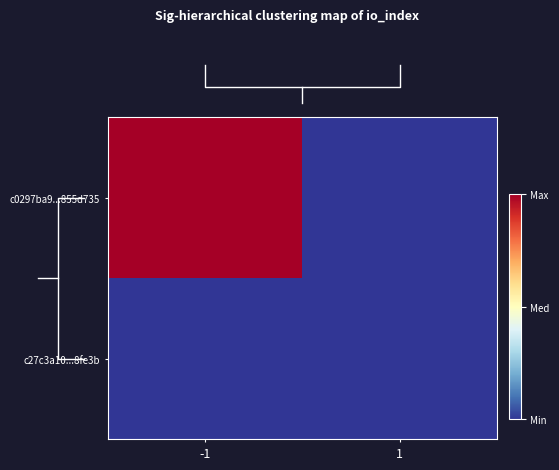

List the series in order of their peak value, lowest first.

c27c3a10...8fe3b, c0297ba9...855d735